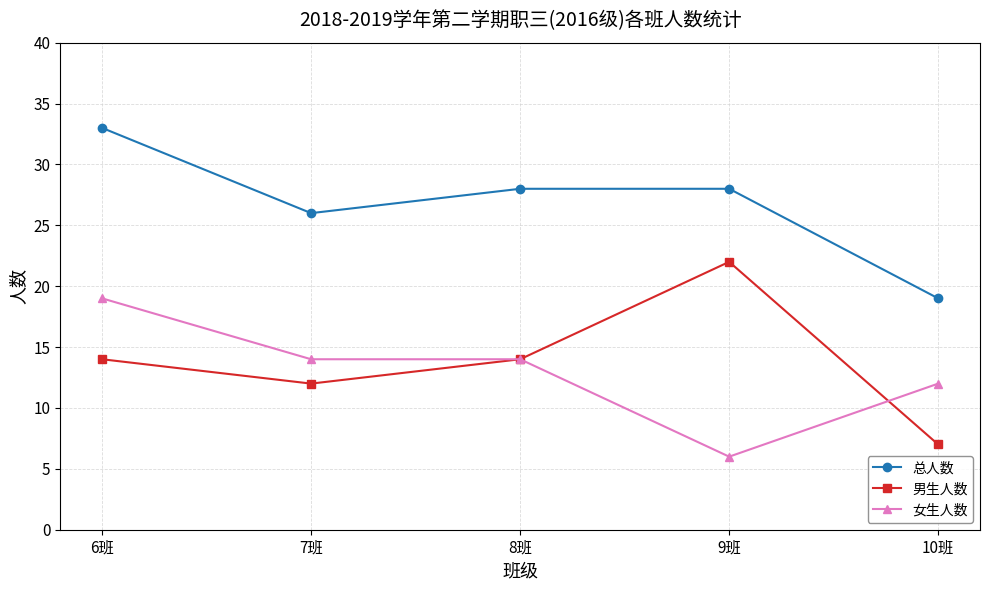

Rank the series by their maximum value, from lowest to highest.

女生人数, 男生人数, 总人数